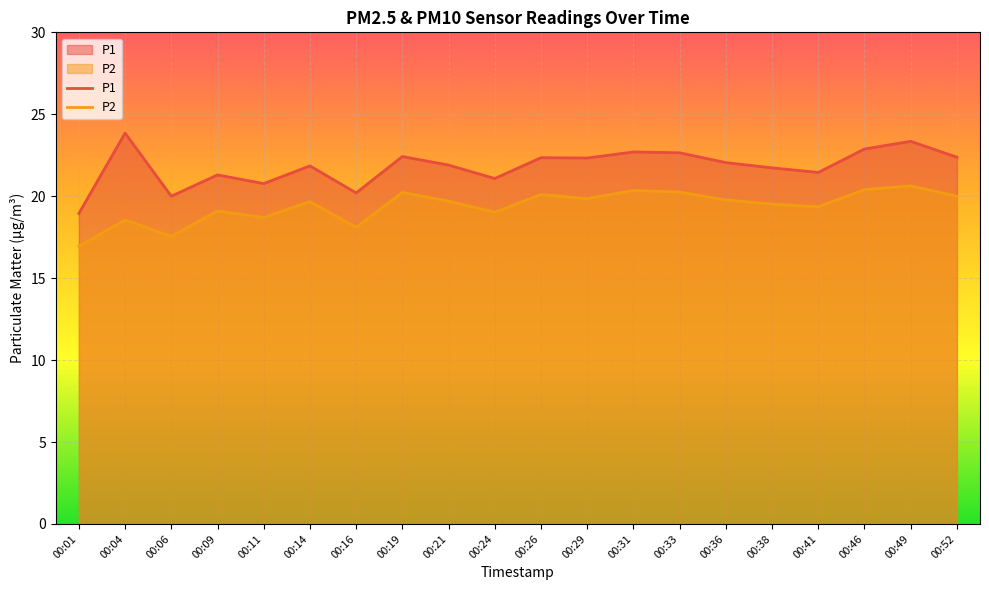

Between 00:06 and 00:41, which series saw the biggest shift?

P2